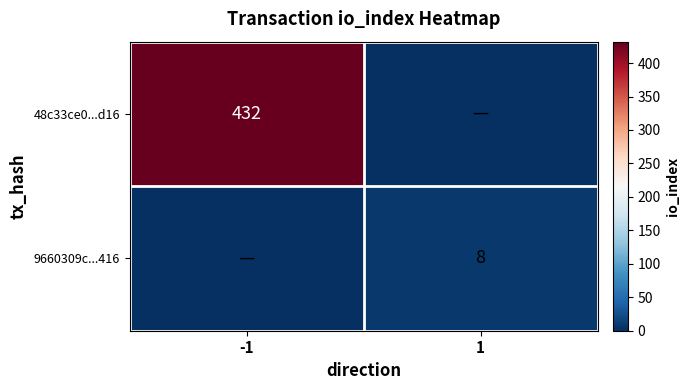

True or false: 9660309c...416 has a value of 8 at 1.

True